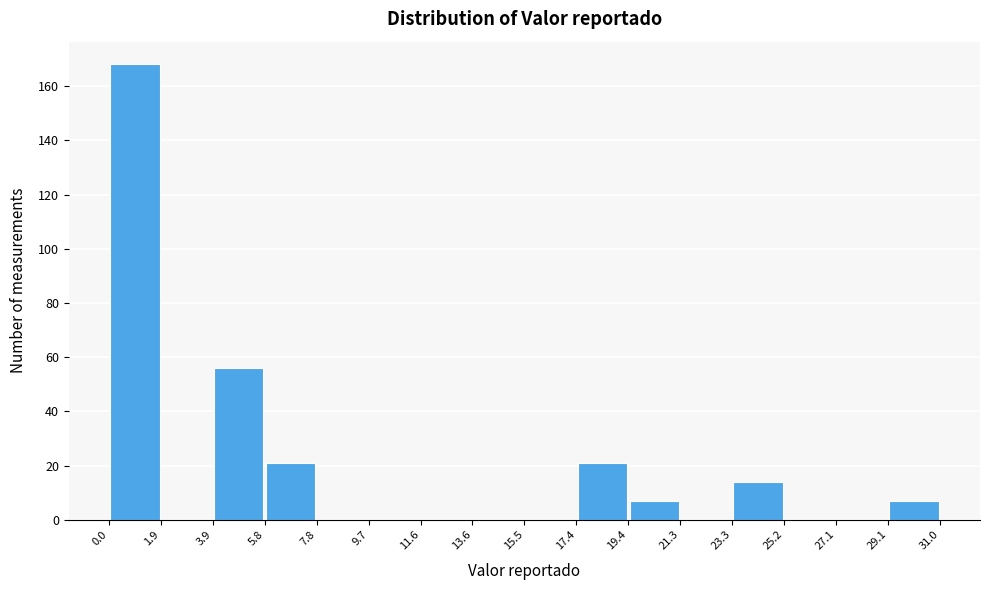

Reading left to right, list every bar in this chart as the range it spans on the x-axis followed by its height. The values are not printed on the chart, so give them approximately, as read against the axis.

0.0 to 1.9: 168
1.9 to 3.9: 0
3.9 to 5.8: 56
5.8 to 7.8: 22
7.8 to 9.7: 0
9.7 to 11.6: 0
11.6 to 13.6: 0
13.6 to 15.5: 0
15.5 to 17.4: 0
17.4 to 19.4: 22
19.4 to 21.3: 8
21.3 to 23.3: 0
23.3 to 25.2: 14
25.2 to 27.1: 0
27.1 to 29.1: 0
29.1 to 31.0: 8